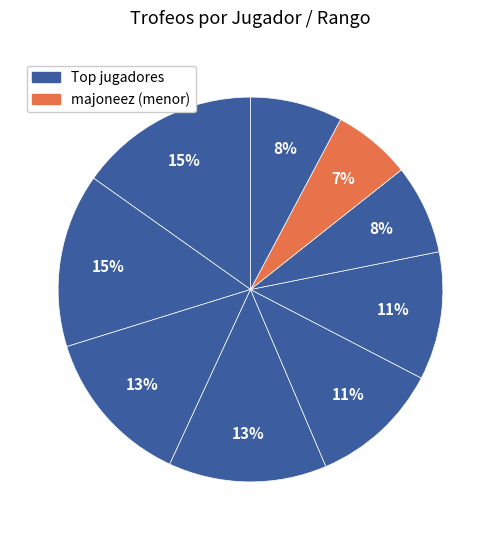

How many slices are in this pie chart?

9